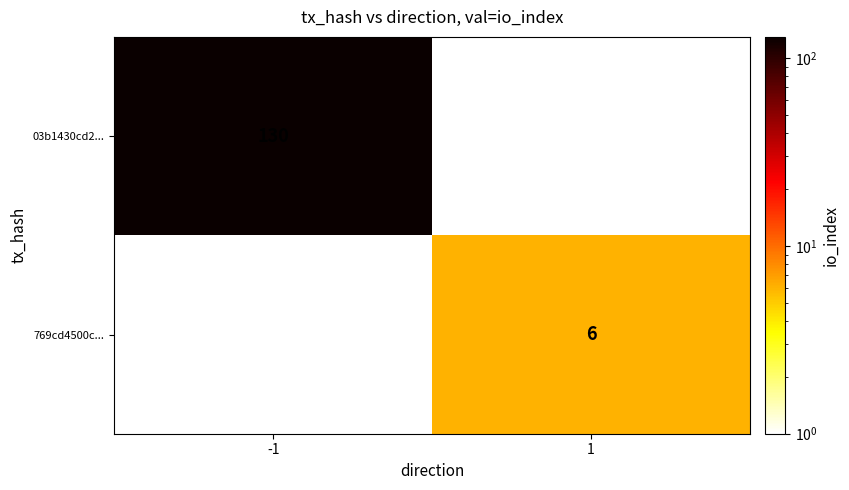

The value of 769cd4500c... at 1 is 1.6. True or false?

False